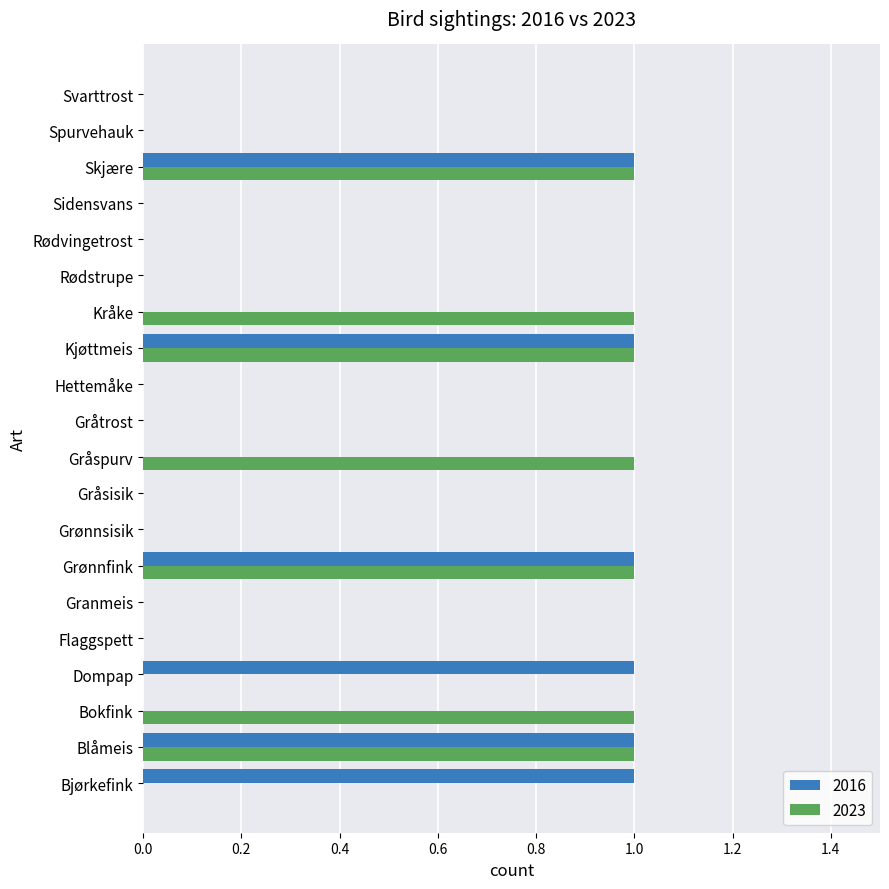

The 2016 series shows 0 at Bokfink. True or false?

True